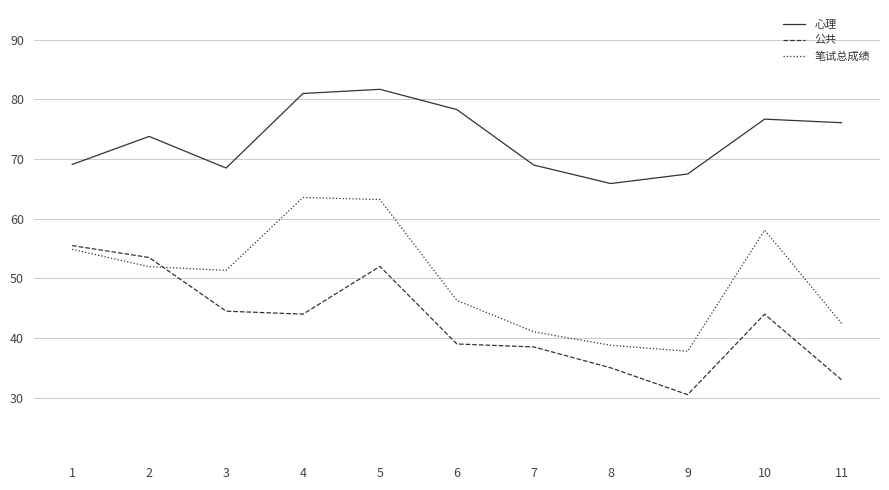

What is the maximum value shown in the chart?

81.7